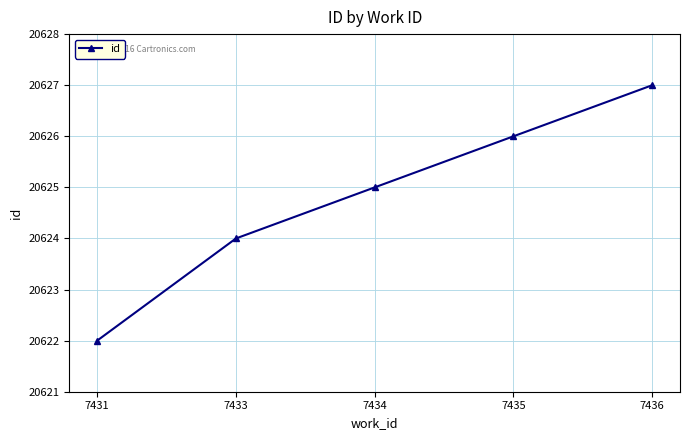

What is the average value?

20625